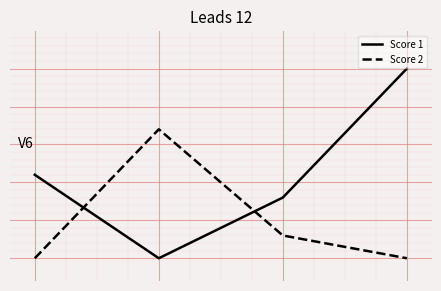

Which series has the largest total across all categories?

Score 1